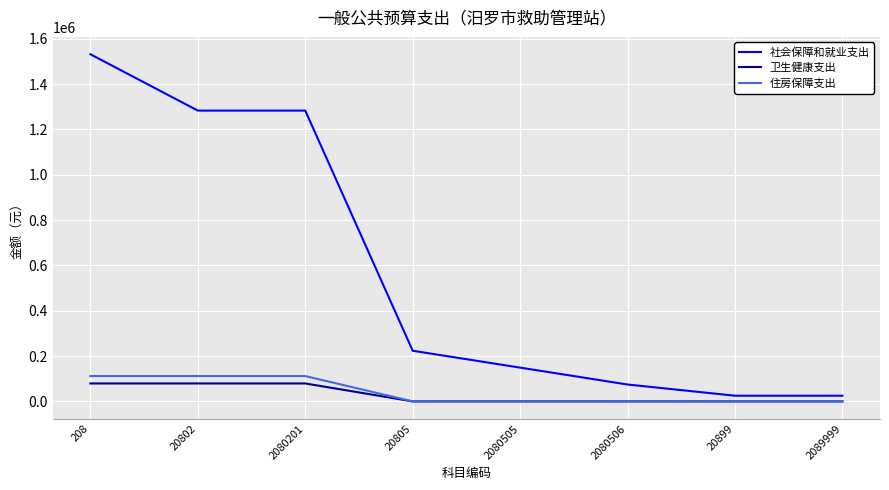

What is the difference between the highest and lowest values at 2080201?

1203755.4